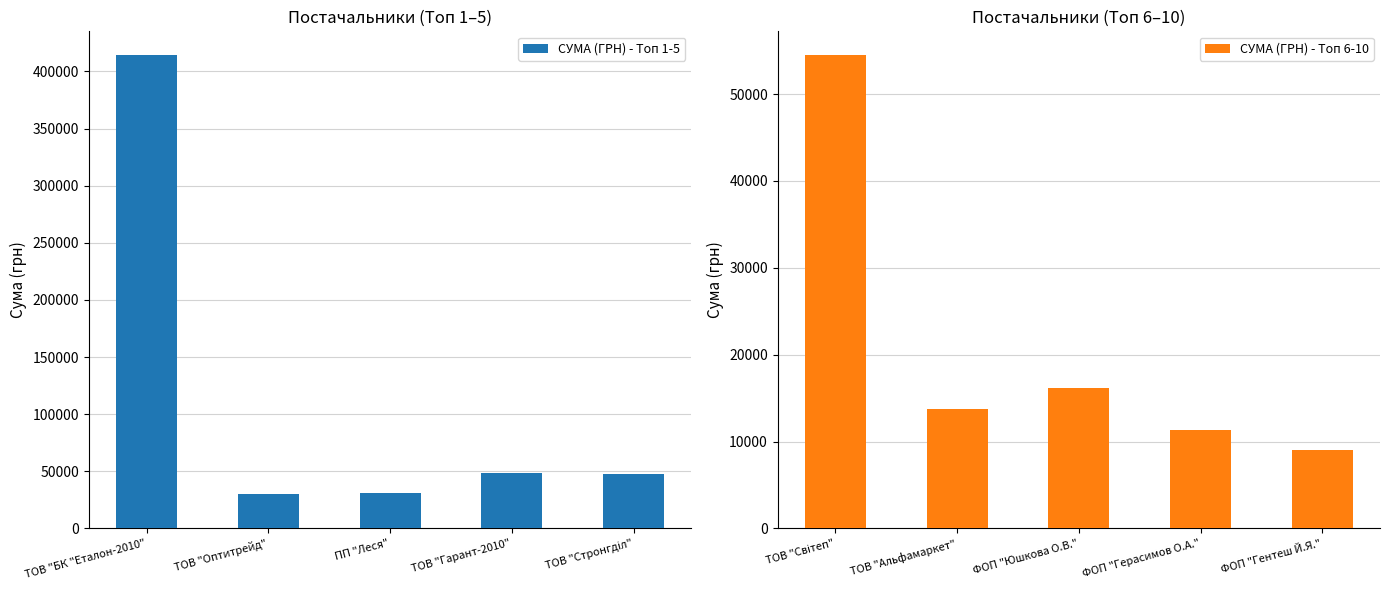

How many bars are there in total?

10